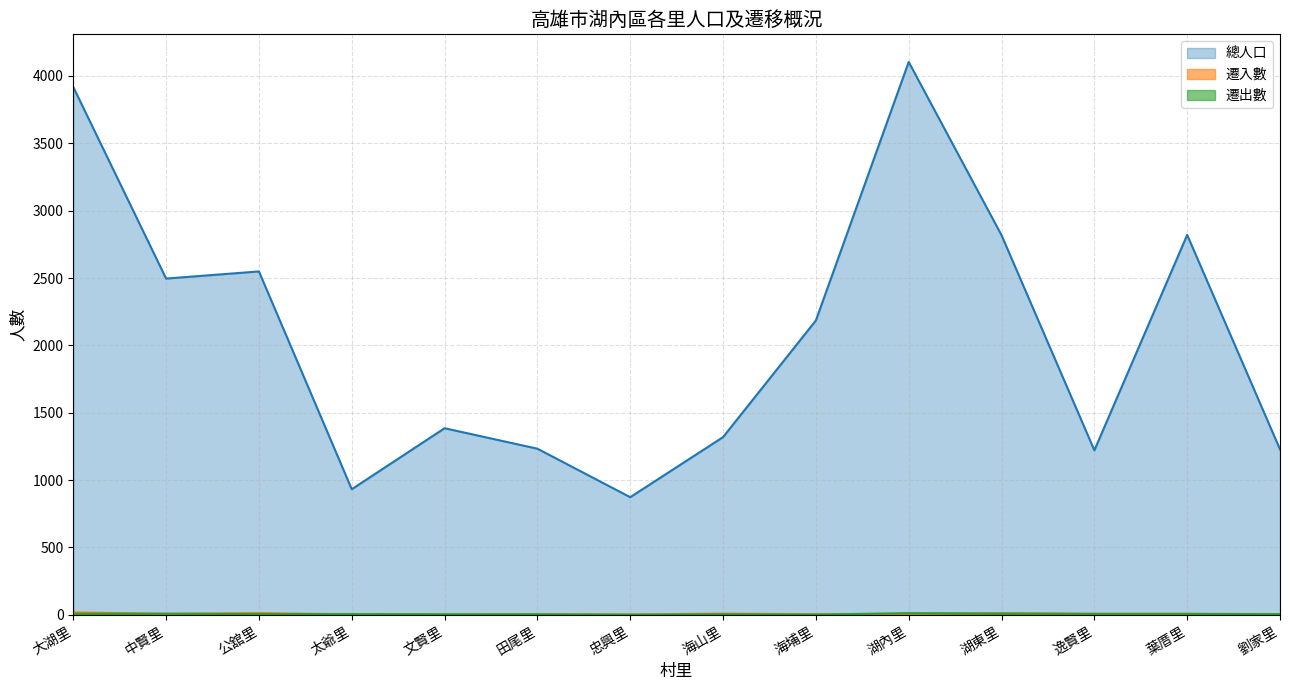

What is the maximum value for 遷入數?

18